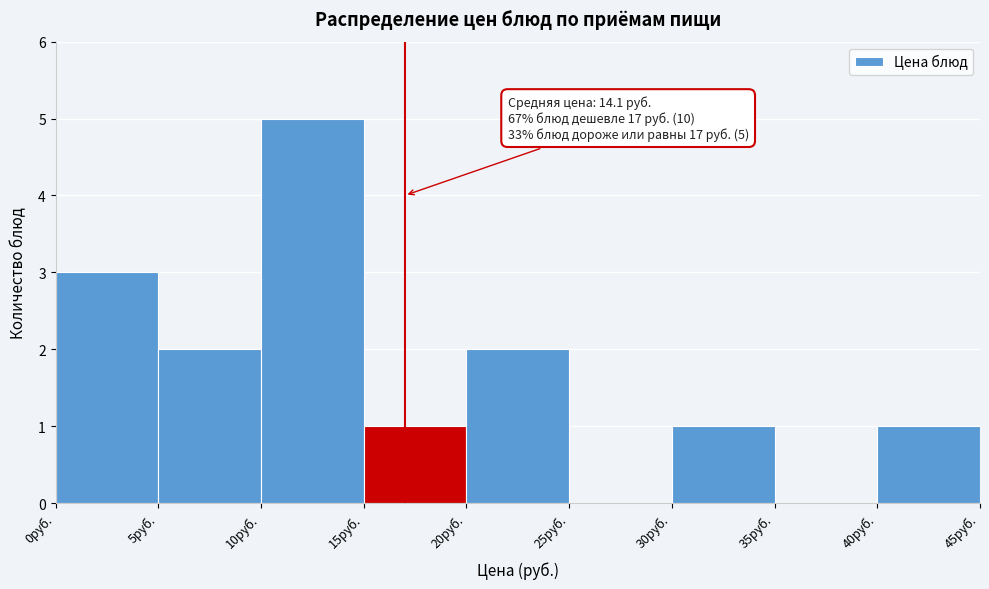

Over which range of the x-axis is the bar tallest?

10 to 15